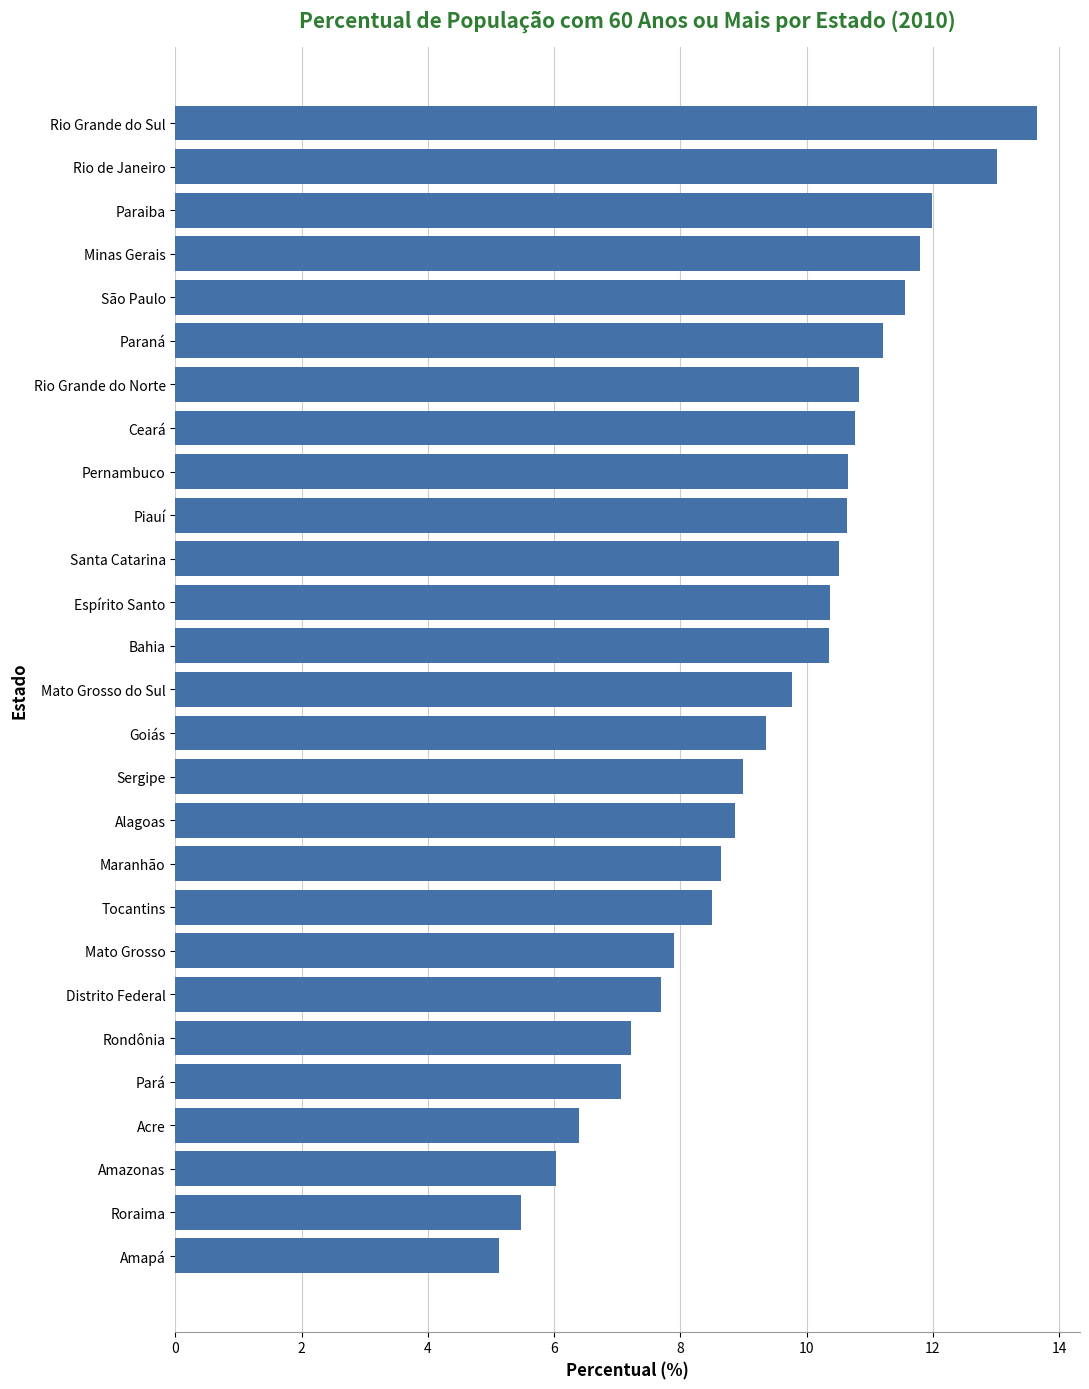

What is the minimum value shown in the chart?

5.1